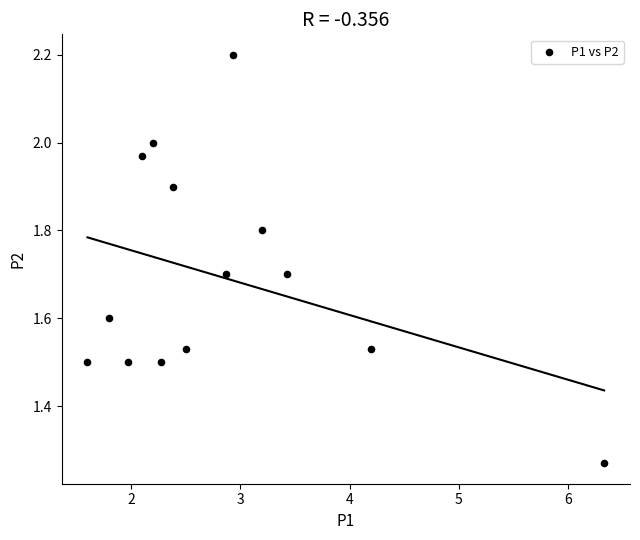

What is the range of X values (max minus min)?

4.7